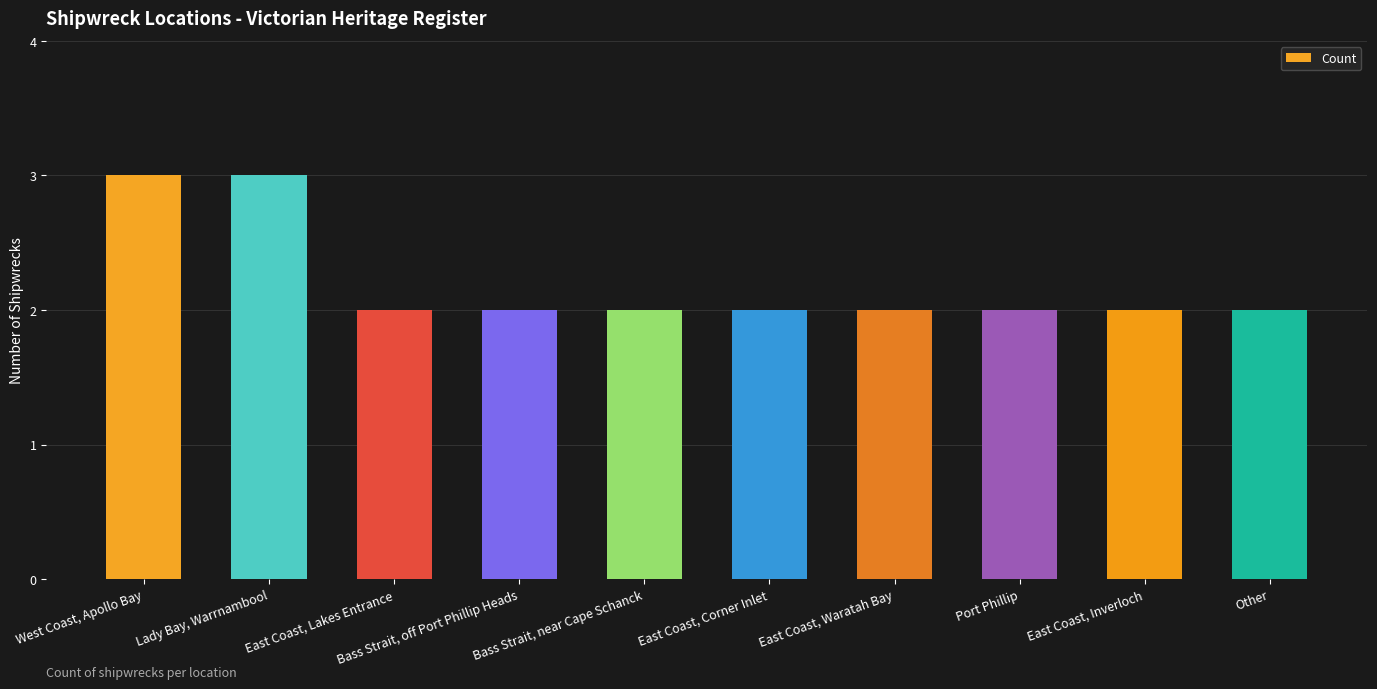

How many values are between 2 and 3?

10